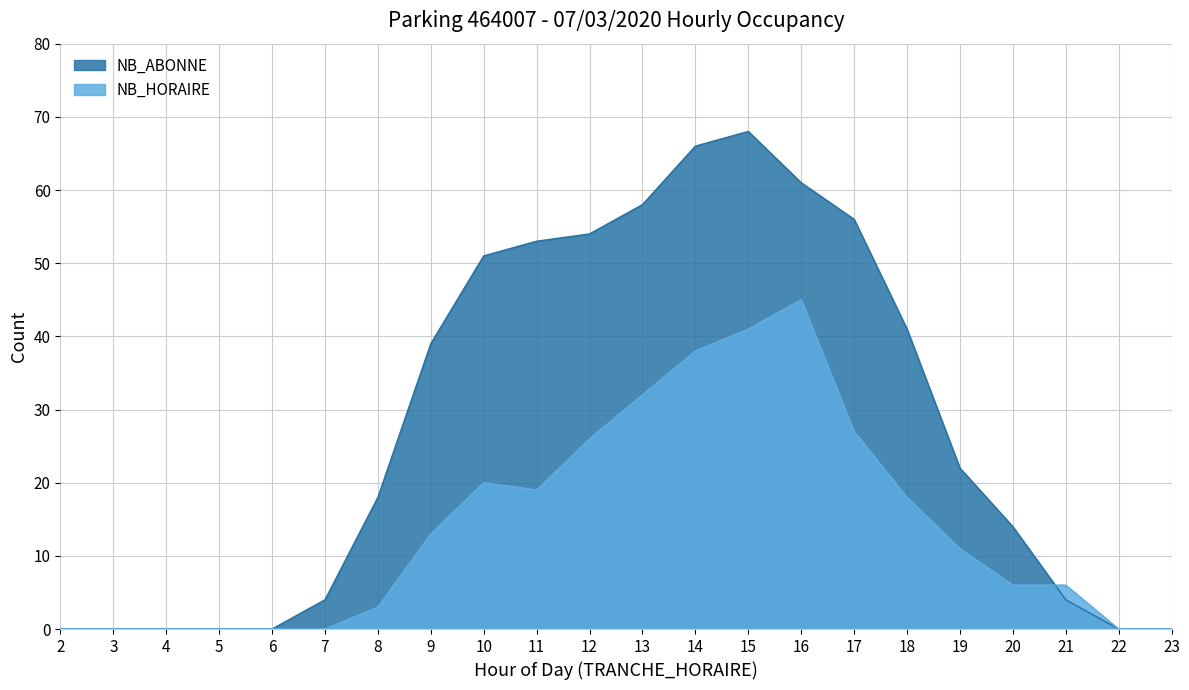

How many values in NB_ABONNE are above zero?

15